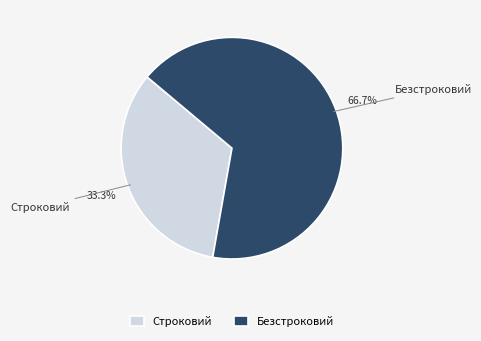

To the nearest percent, what percentage of the pie is Строковий?

33%